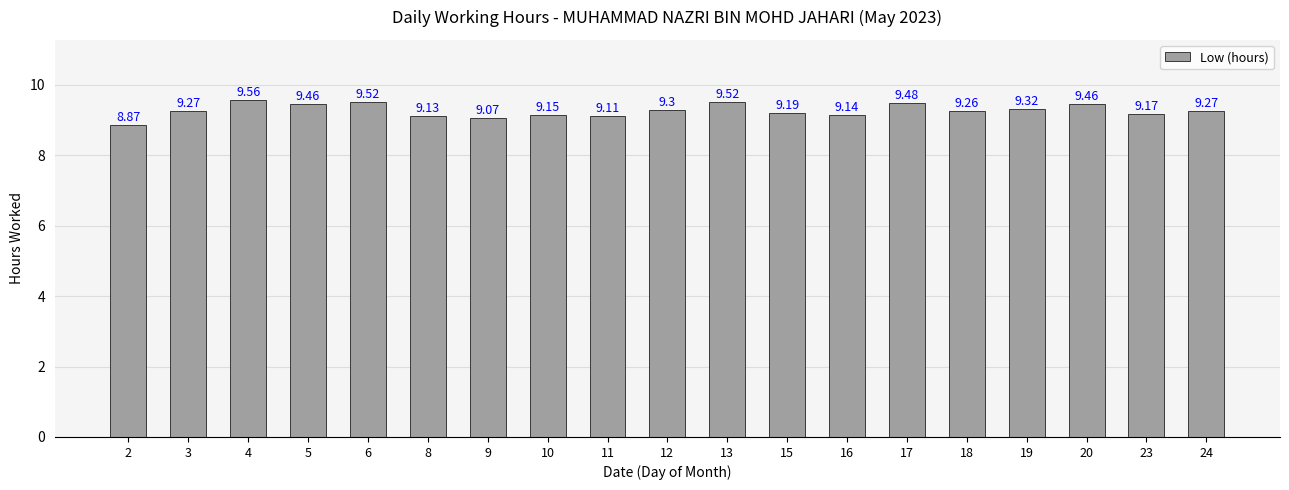

What is the difference between the maximum and second lowest values?

0.5